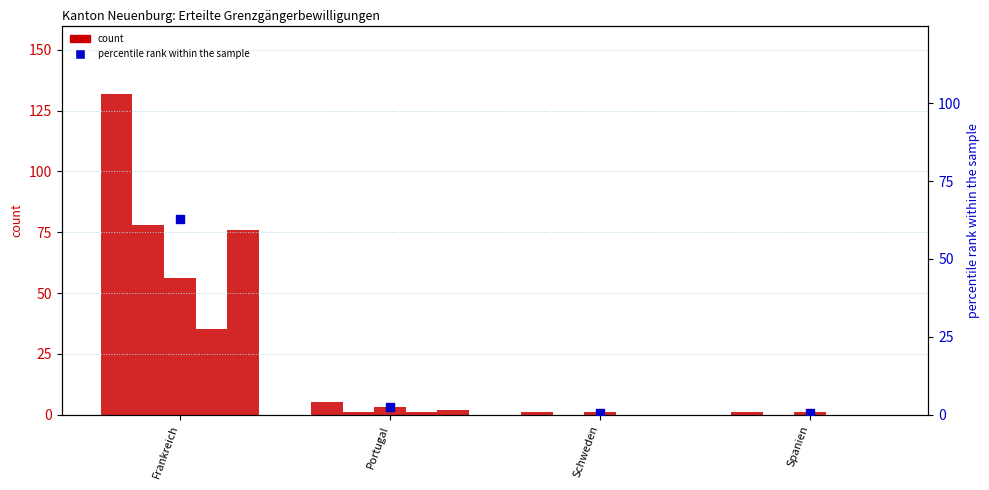

Which series has the widest spread of Y values?

Männer (Total)